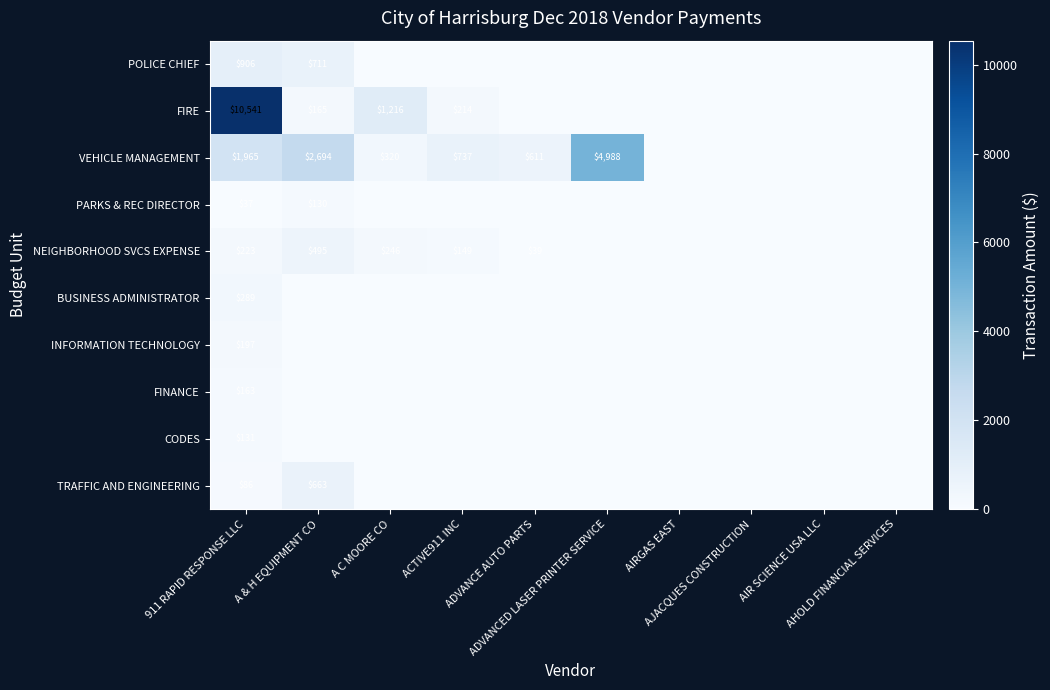

At which category does the chart reach its minimum across all series?

A C MOORE CO